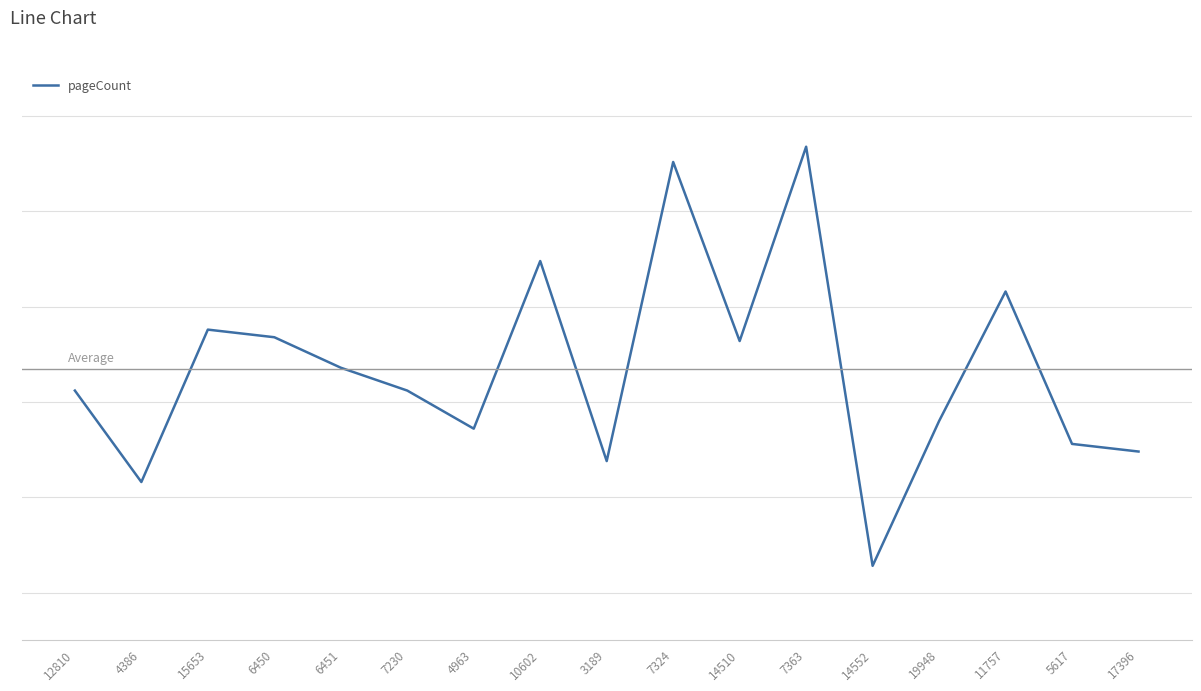

What is the value of the 10th point from the left?

552